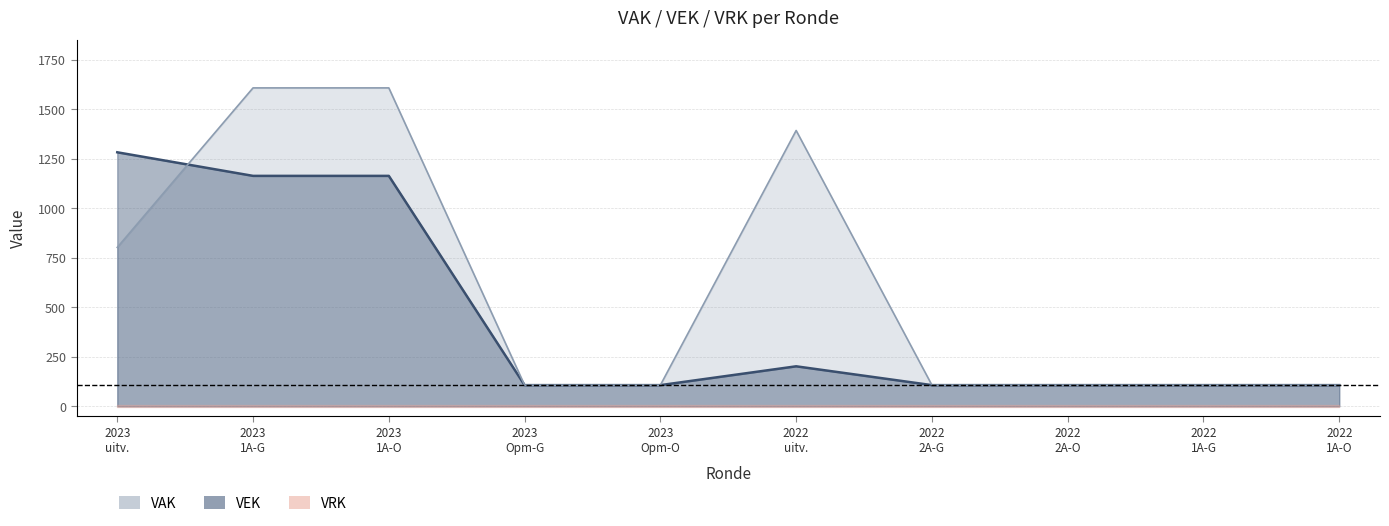

How many categories are shown in the chart?

10